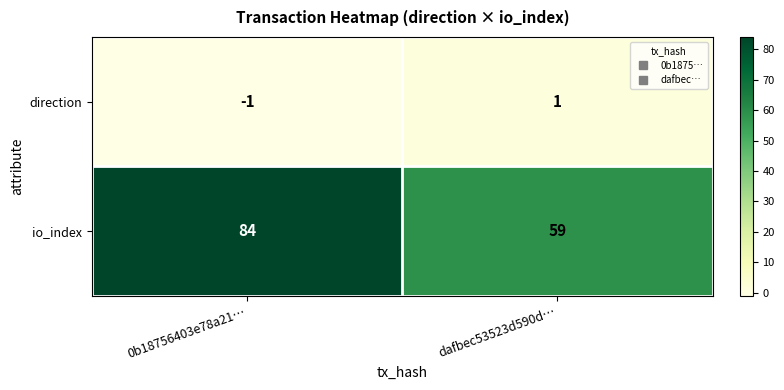

What is the total value across all series at dafbec53523d590d…?

60